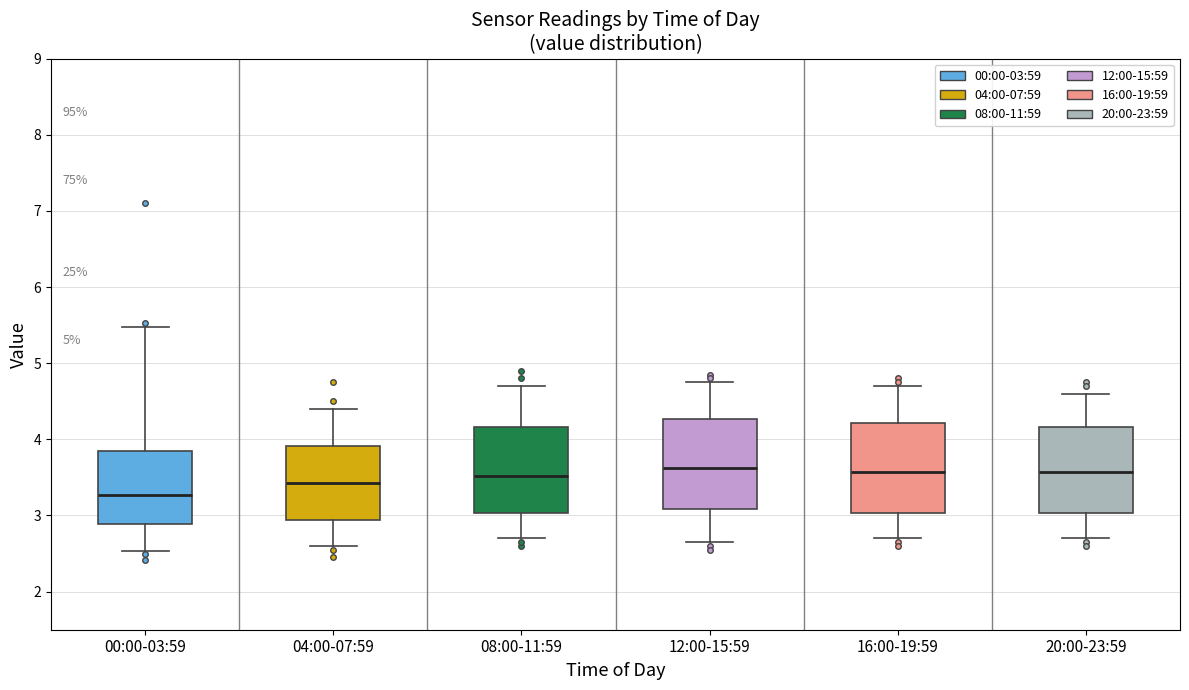

Reading left to right, transcribe this box plot: for each box, give where its median line is, the range the box spans, and where its two whiskers end, as read against the y-axis. The values are not printed on the chart, so give them approximately, as read against the axis.

00:00-03:59: median 3.3, box 2.9 to 3.8, whiskers 2.5 to 5.5
04:00-07:59: median 3.4, box 2.9 to 3.9, whiskers 2.6 to 4.4
08:00-11:59: median 3.5, box 3.0 to 4.2, whiskers 2.7 to 4.7
12:00-15:59: median 3.6, box 3.1 to 4.3, whiskers 2.7 to 4.8
16:00-19:59: median 3.6, box 3.0 to 4.2, whiskers 2.7 to 4.7
20:00-23:59: median 3.6, box 3.0 to 4.2, whiskers 2.7 to 4.6